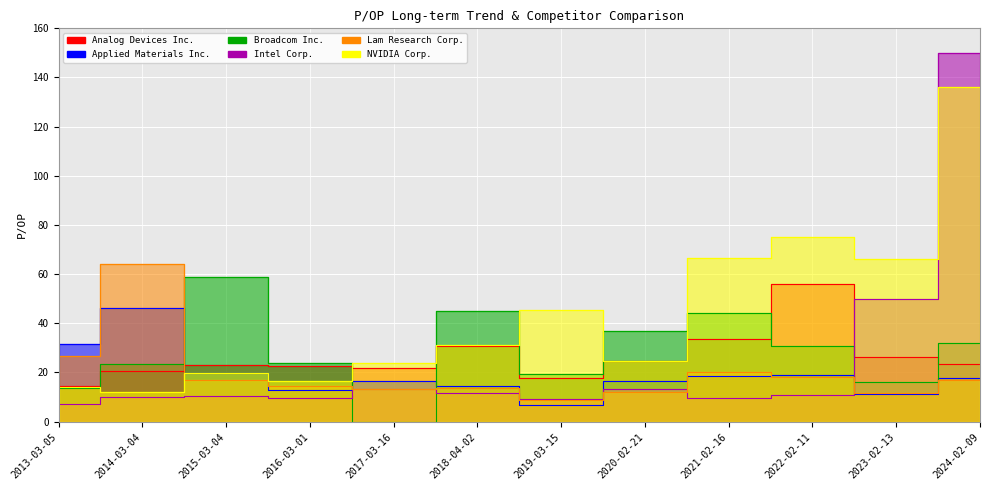

Between 2019-03-15 and 2022-02-11, which series saw the biggest shift?

Analog Devices Inc.